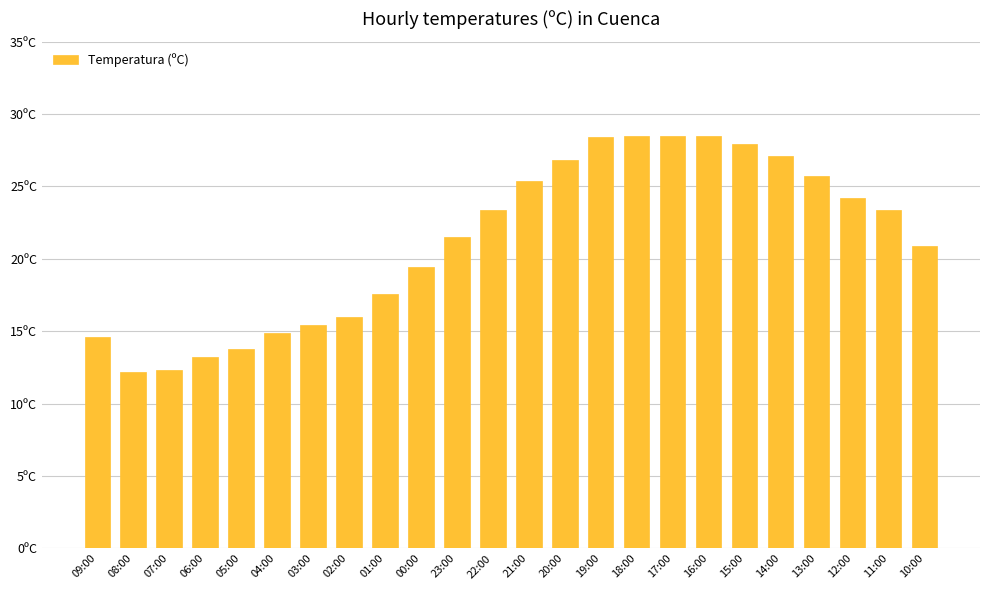

List the labels in order of value, smallest first.

08:00, 07:00, 06:00, 05:00, 09:00, 04:00, 03:00, 02:00, 01:00, 00:00, 10:00, 23:00, 22:00, 11:00, 12:00, 21:00, 13:00, 20:00, 14:00, 15:00, 19:00, 18:00, 17:00, 16:00